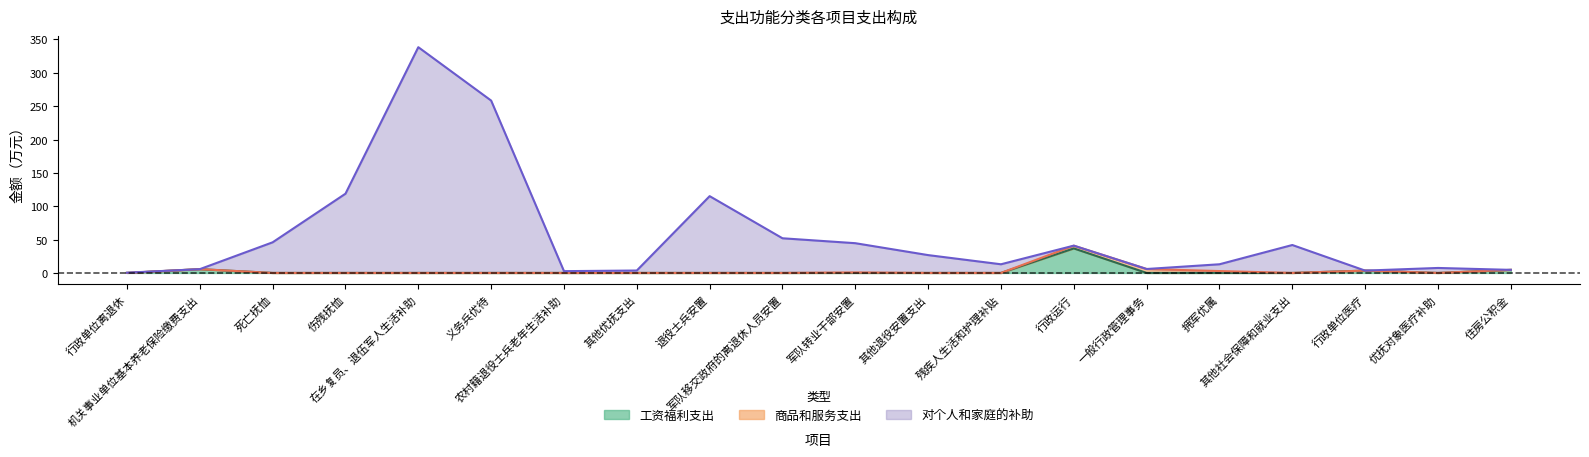

What is the average value of the 对个人和家庭的补助（中线） series?

57.1